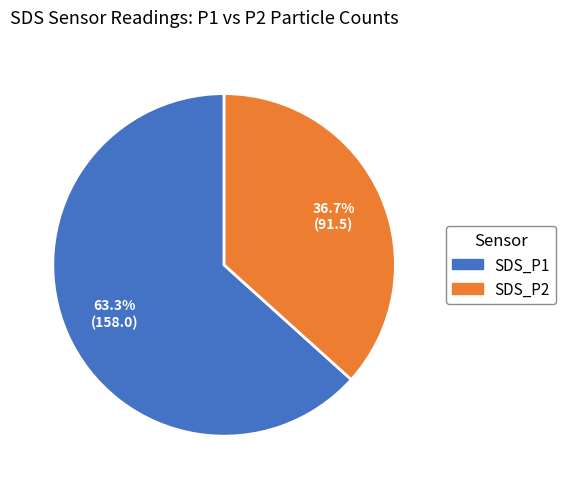

Which slice is the smallest?

SDS_P2